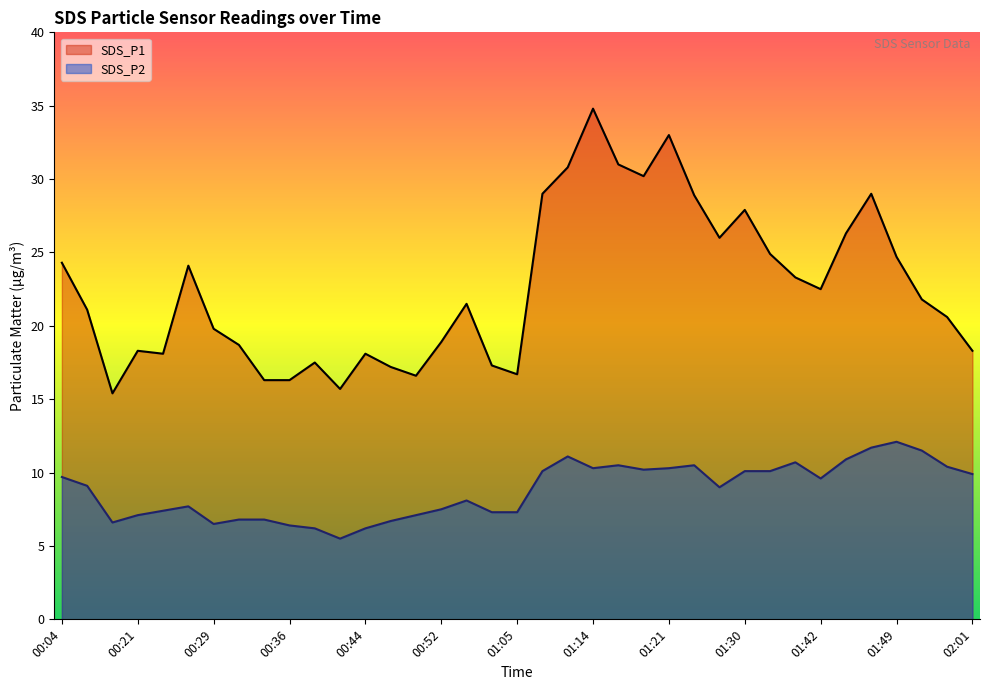

True or false: SDS_P2 has more than 0 interior local peaks.

True